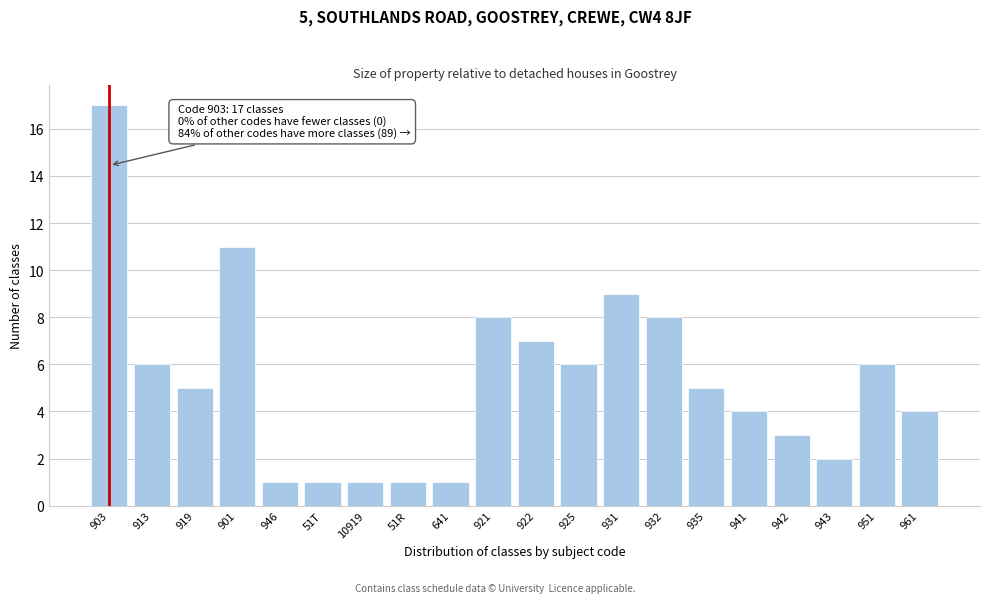

Reading left to right, transcribe all the data shown in this chart.

17	6	5	11	1	1	1	1	1	8	7	6	9	8	5	4	3	2	6	4